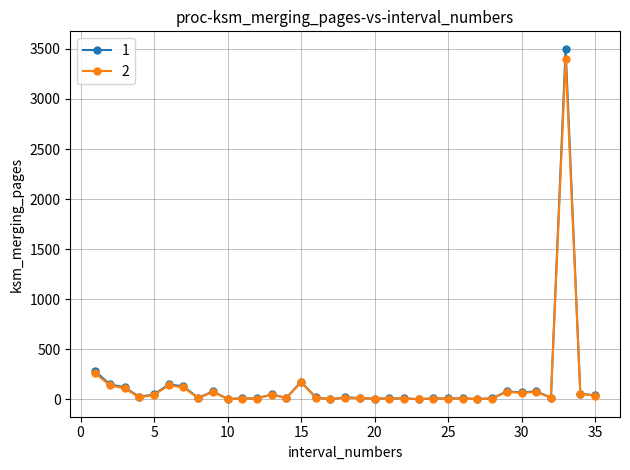

Rank the series by their maximum value, from lowest to highest.

2, 1